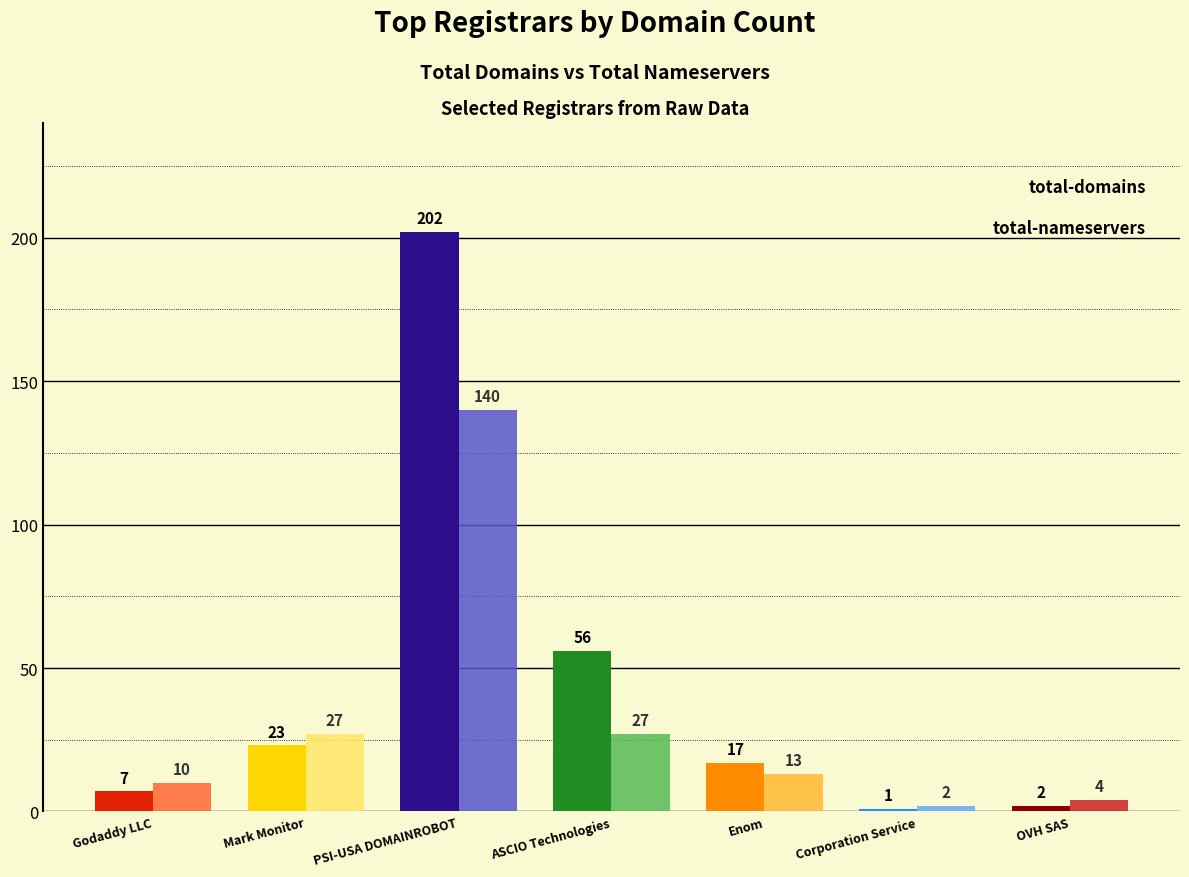

Count the number of data series in this chart.

2